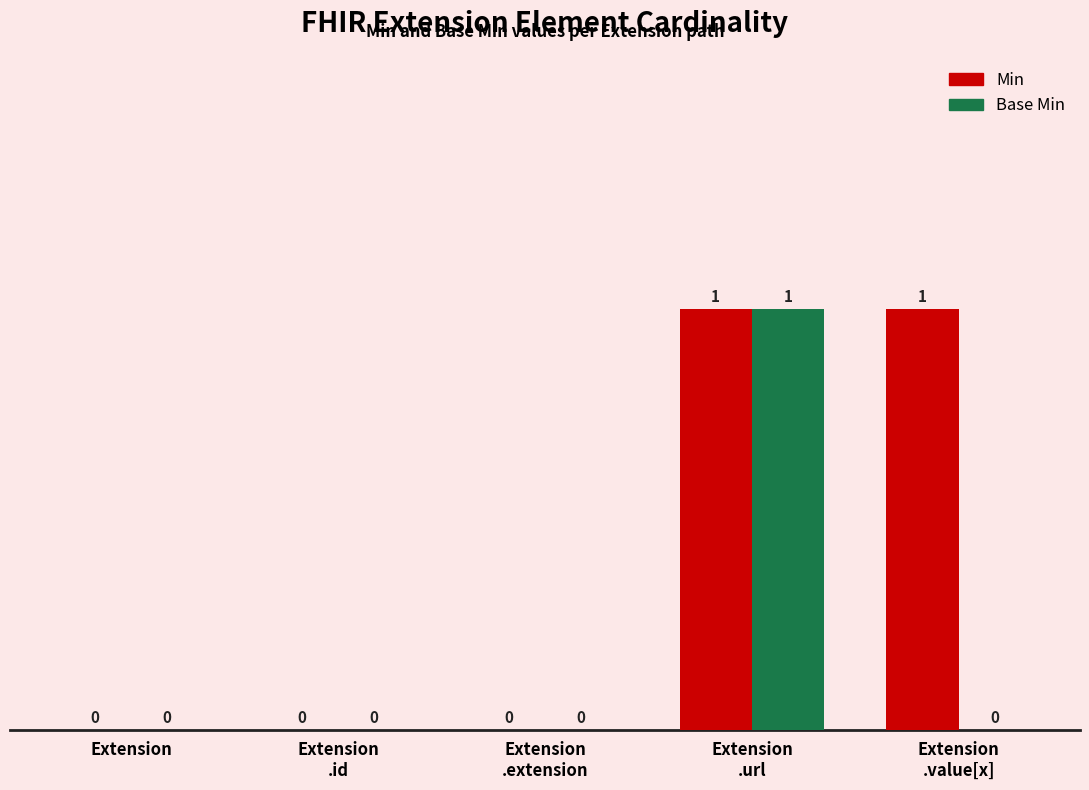

Is it true that Base Min equals 0 at Extension?

True